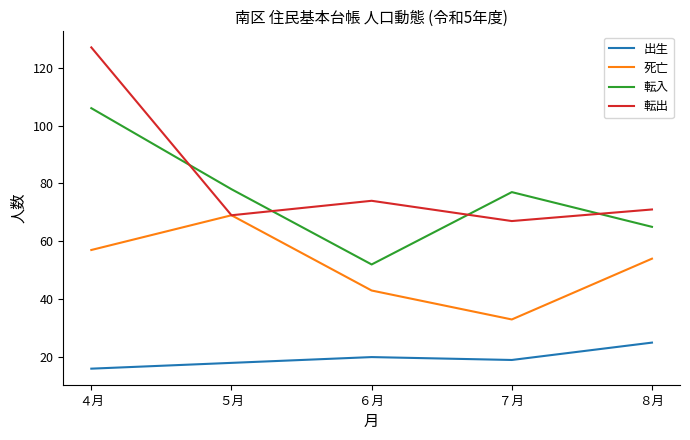

True or false: 出生 has more than 2 interior local peaks.

False